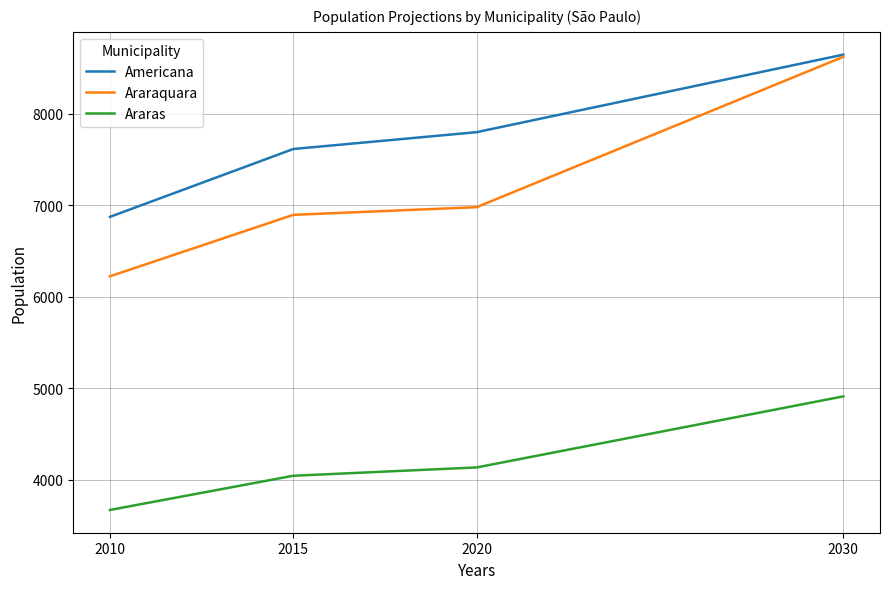

True or false: Araras has a value of 4912 at 2030.

True